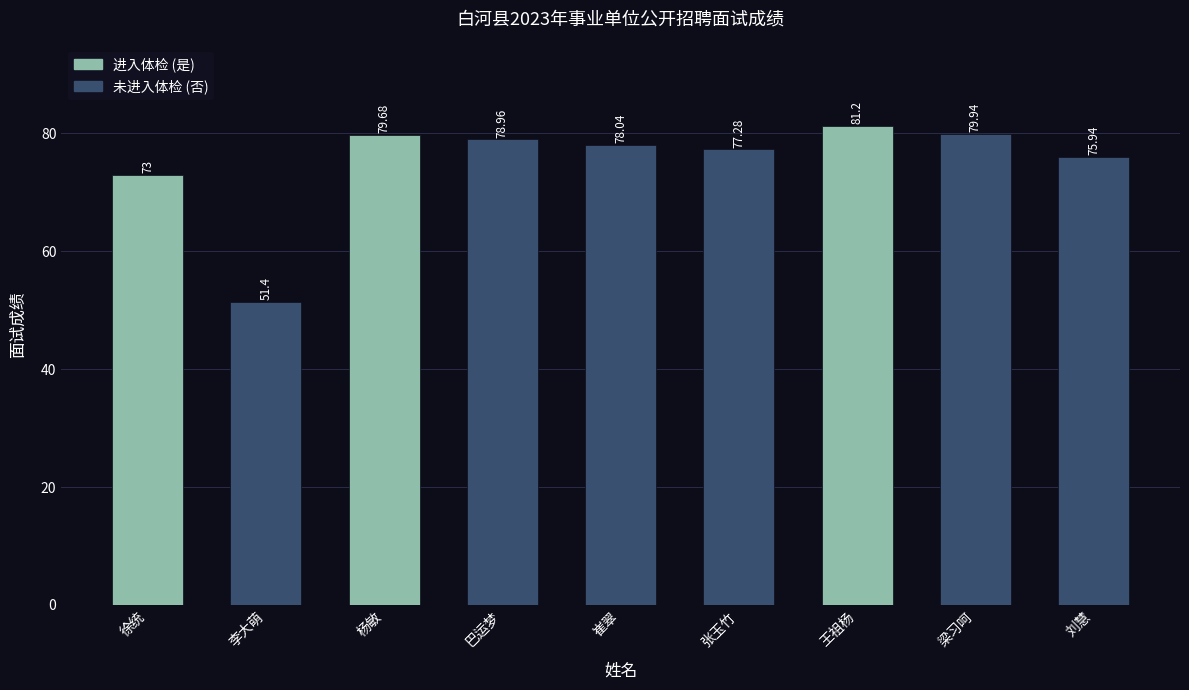

What is the change in value from 李大萌 to 王祖杨?

+29.8